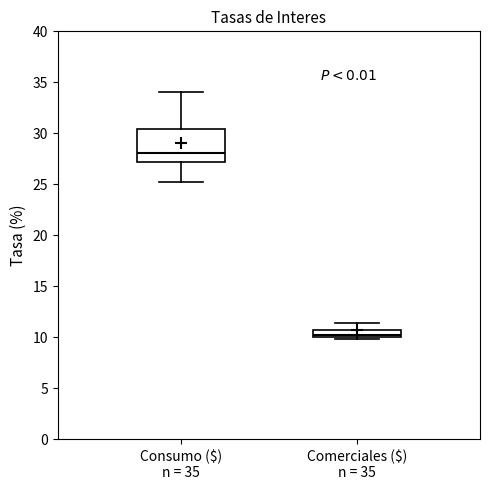

Which box is the tallest, from its lower edge to its upper edge?

Consumo ($) n = 35